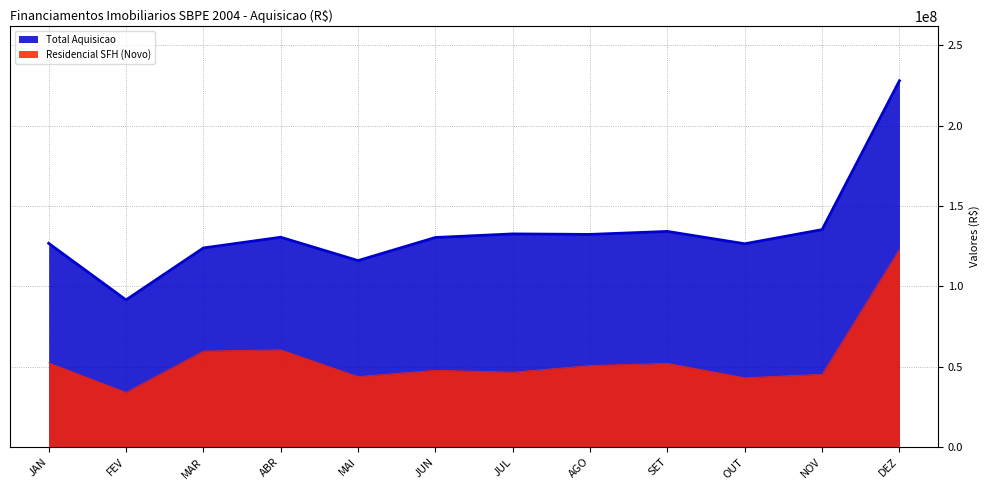

How many lines are shown in the chart?

2